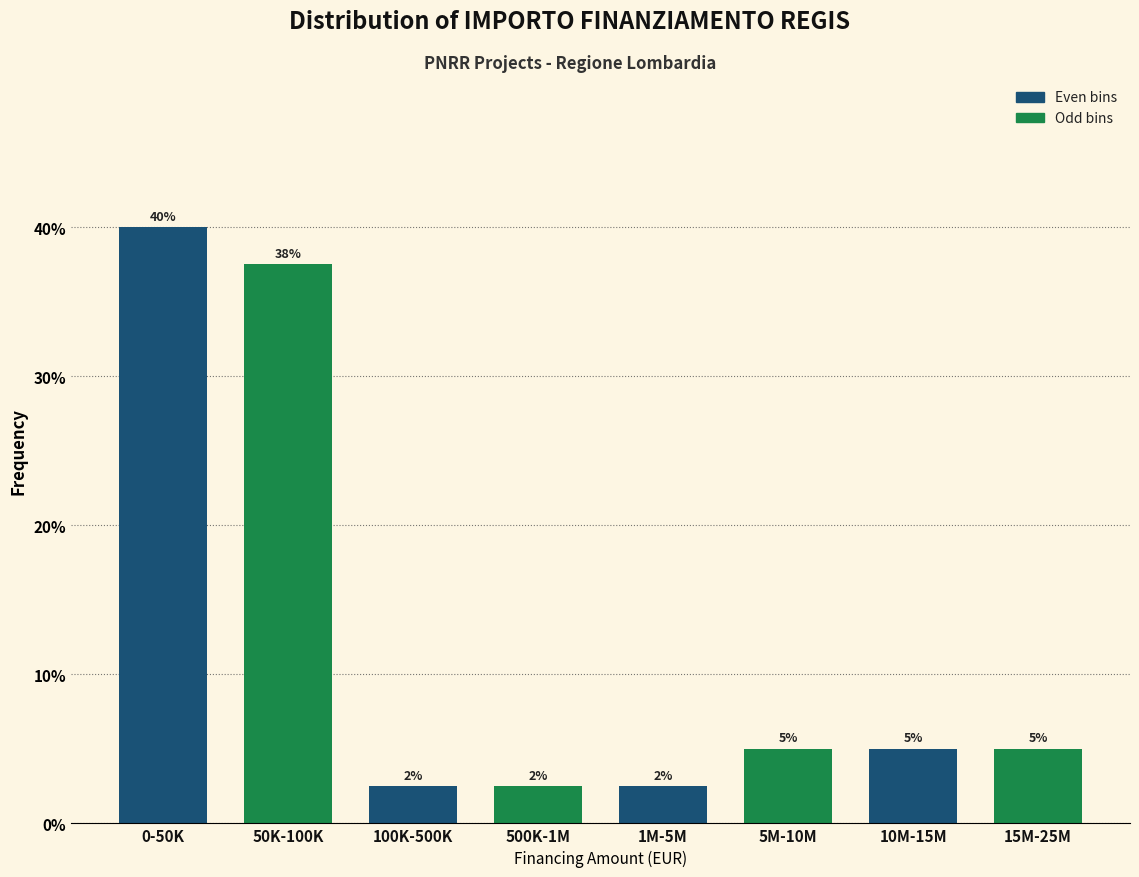

What position from the left is 1M-5M?

5